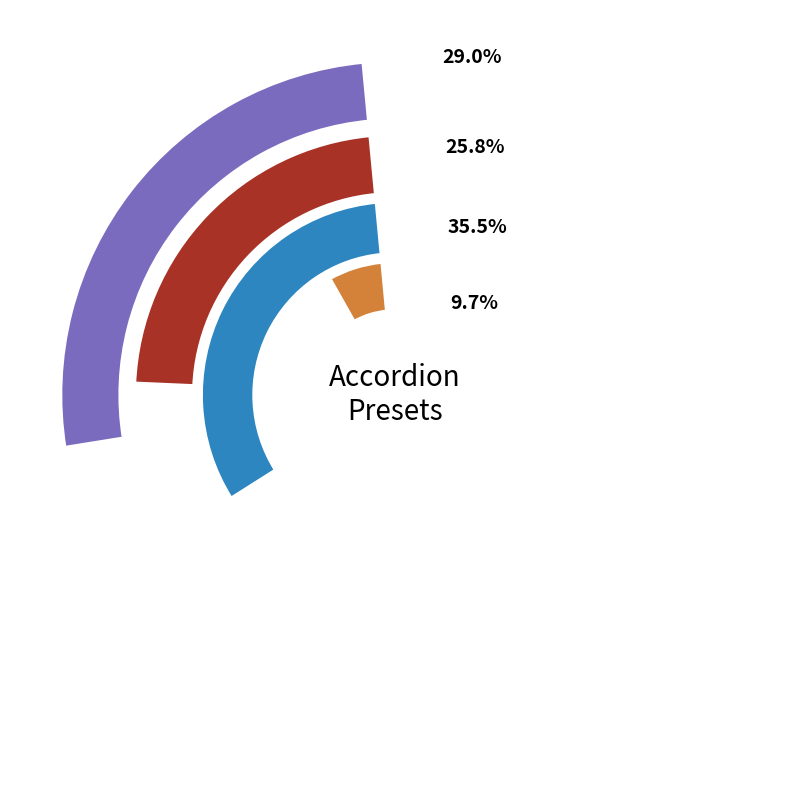

Does any single category account for the majority?

No